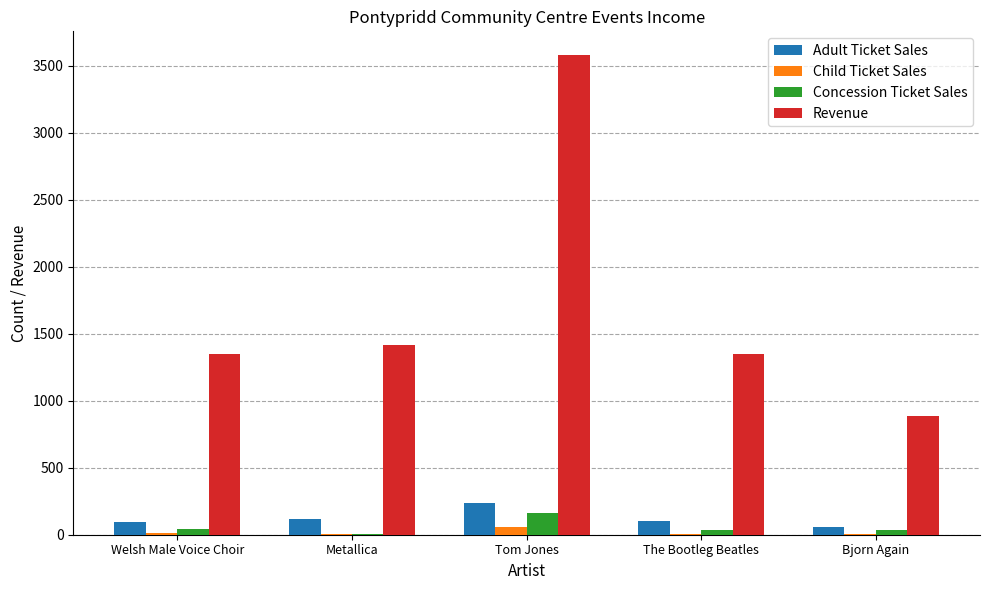

At which label does Adult Ticket Sales reach its peak?

Tom Jones